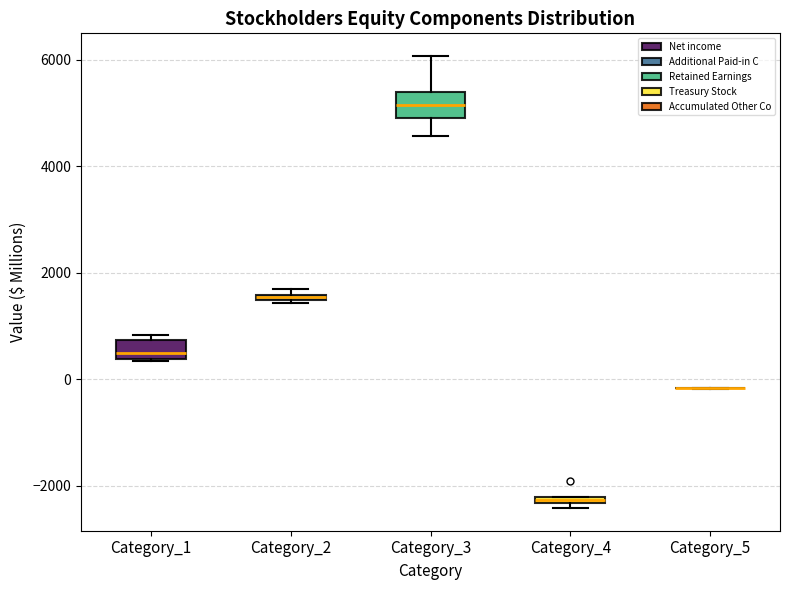

Where is the upper edge of the box for Category_1 on the y-axis? The values are not printed on the chart, so give them approximately, as read against the axis.

800